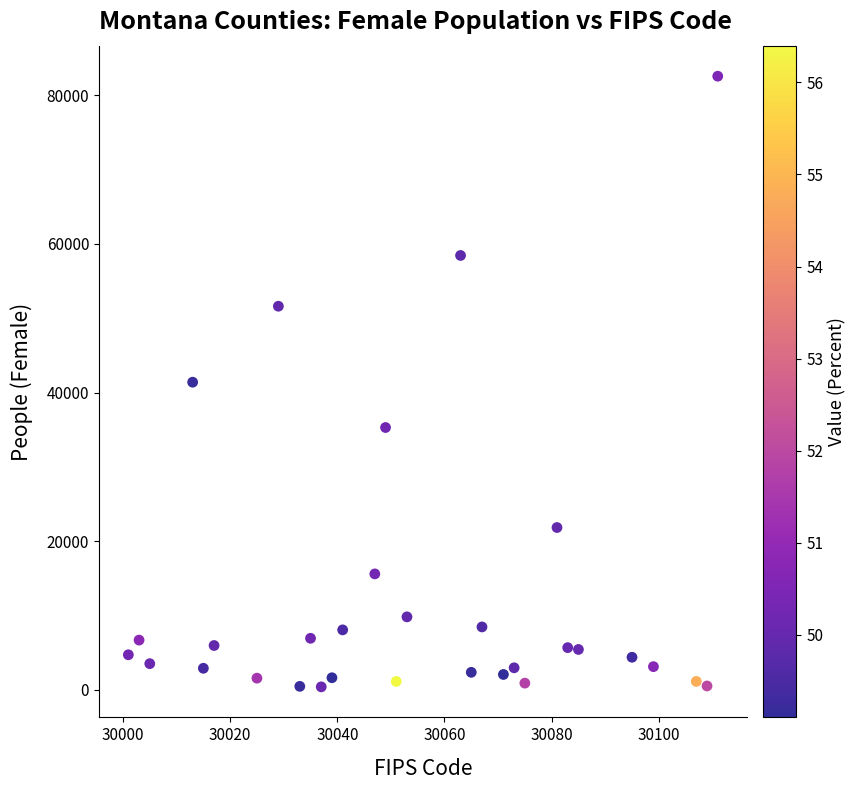

What is the range of X values (max minus min)?

110